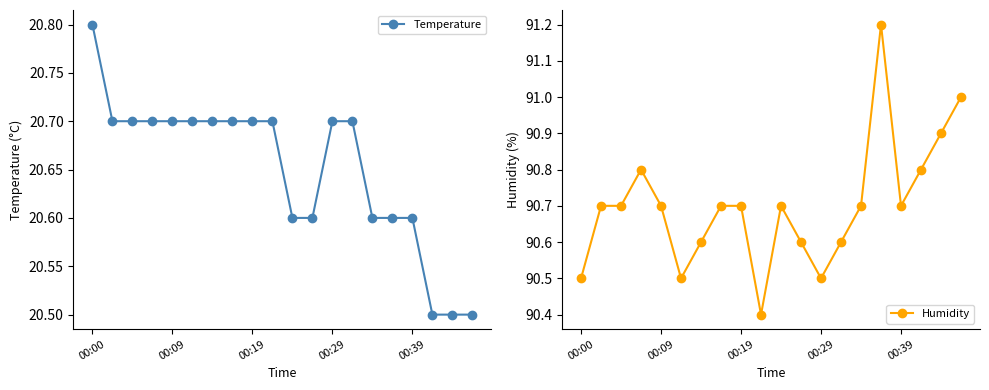

Reading right to left, what are all the values shown in this chart?

Temperature: 20.5	20.5	20.5	20.6	20.6	20.6	20.7	20.7	20.6	20.6	20.7	20.7	20.7	20.7	20.7	20.7	20.7	20.7	20.7	20.8
Humidity: 91.0	90.9	90.8	90.7	91.2	90.7	90.6	90.5	90.6	90.7	90.4	90.7	90.7	90.6	90.5	90.7	90.8	90.7	90.7	90.5